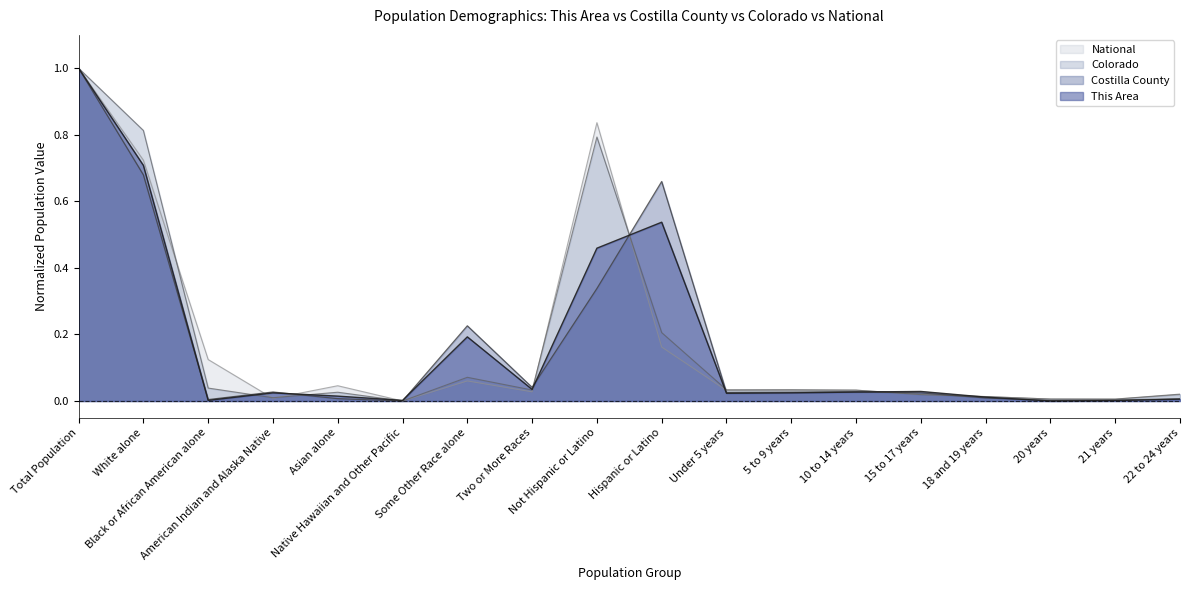

At which category is the sum across all series the highest?

Total Population